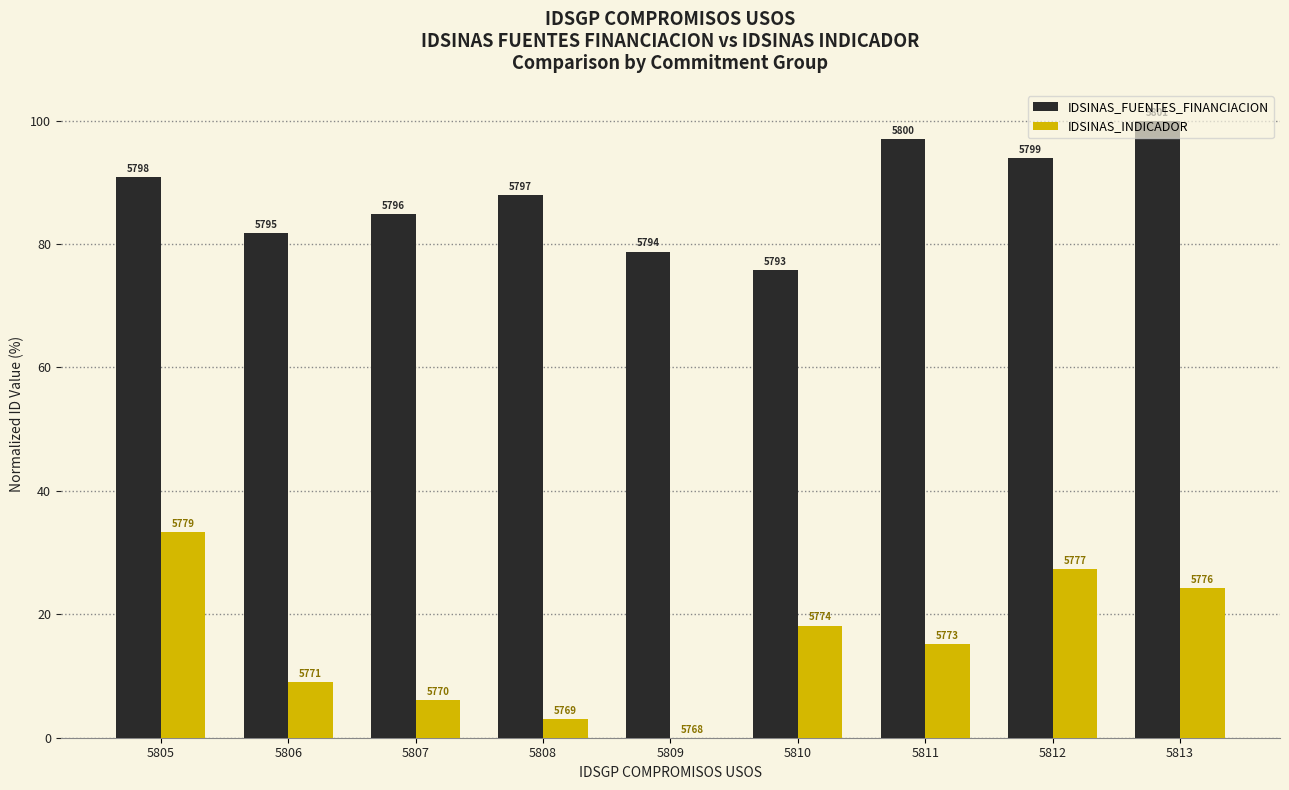

Rank the series by their maximum value, from highest to lowest.

IDSINAS_FUENTES_FINANCIACION, IDSINAS_INDICADOR